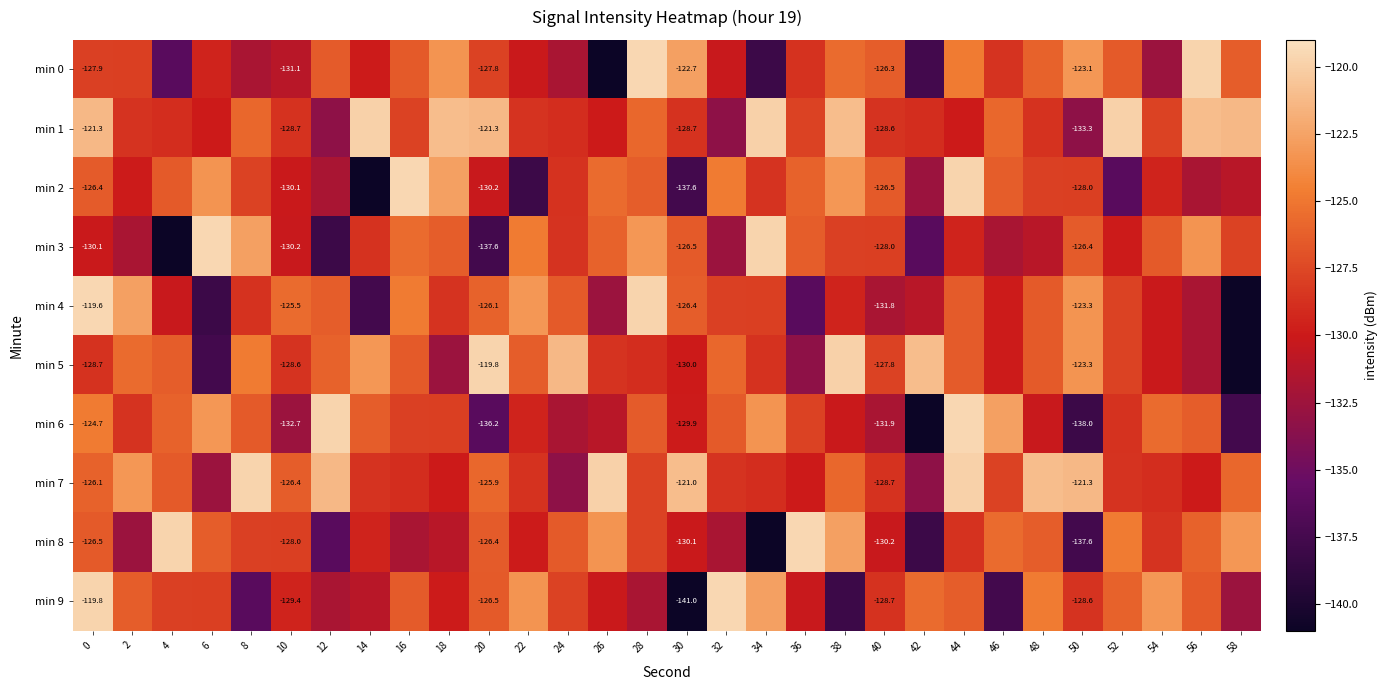

Is the value of min 6 at 0 greater than the value of min 9 at 20?

Yes